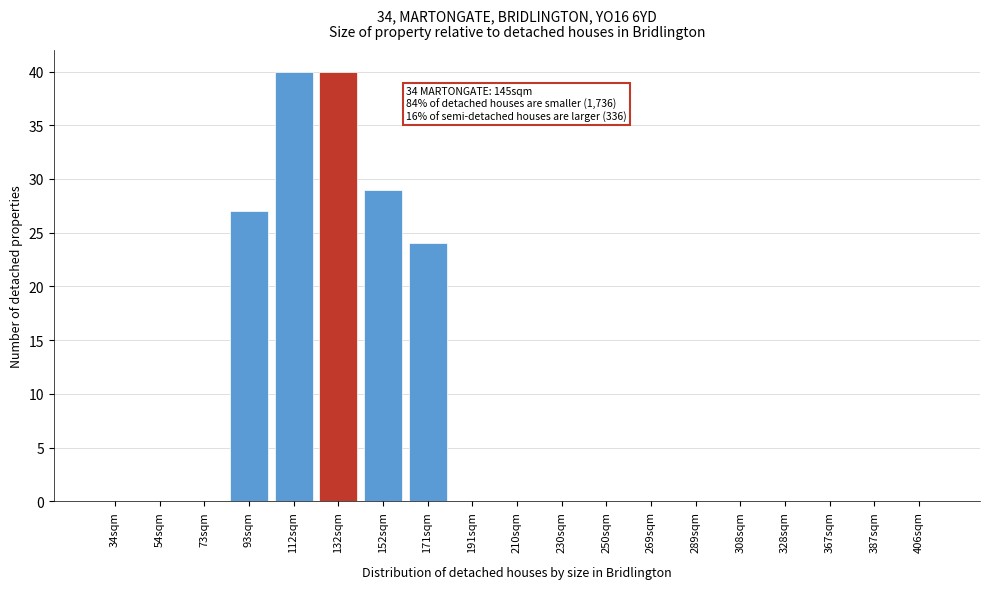

Reading right to left, transcribe all the data shown in this chart.

406sqm=0	387sqm=0	367sqm=0	328sqm=0	308sqm=0	289sqm=0	269sqm=0	250sqm=0	230sqm=0	210sqm=0	191sqm=0	171sqm=24	152sqm=29	132sqm=40	112sqm=40	93sqm=27	73sqm=0	54sqm=0	34sqm=0